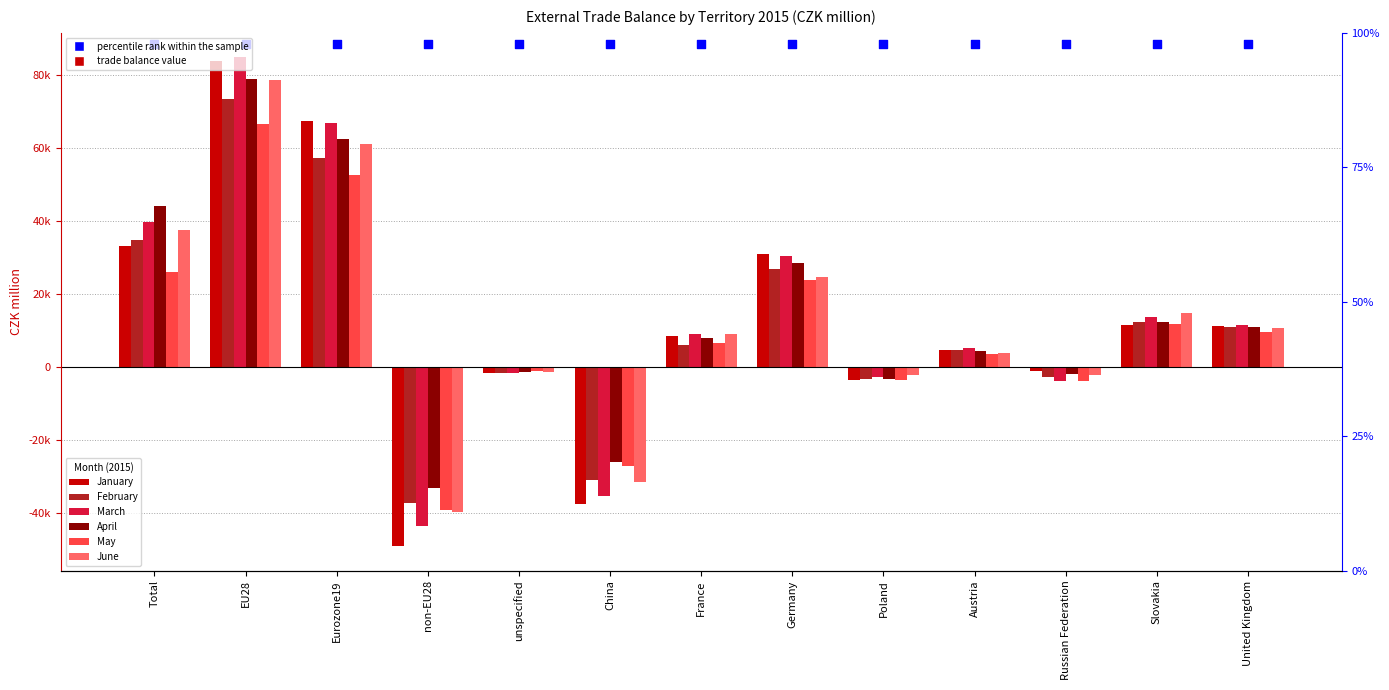

Which series has the widest spread of Y values?

January